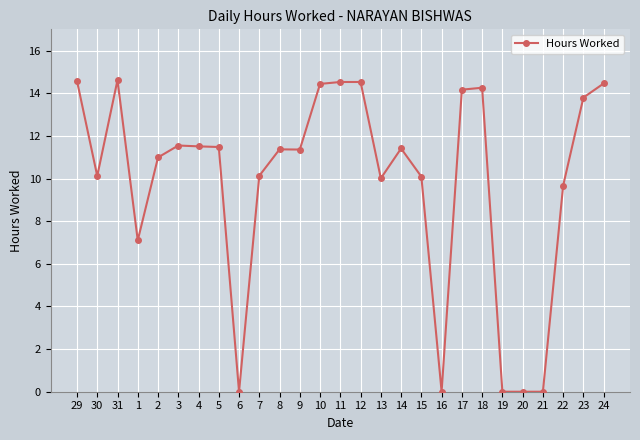

How many distinct data groups are displayed?

1